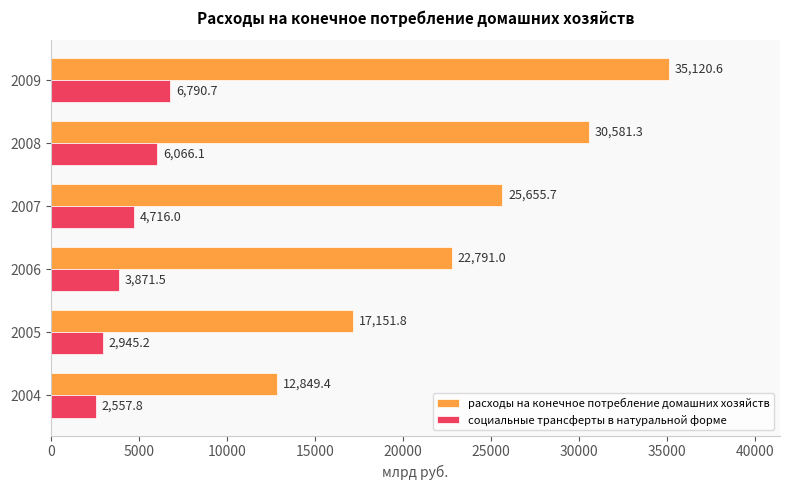

List the labels in order of социальные трансферты в натуральной форме value, smallest first.

2004, 2005, 2006, 2007, 2008, 2009